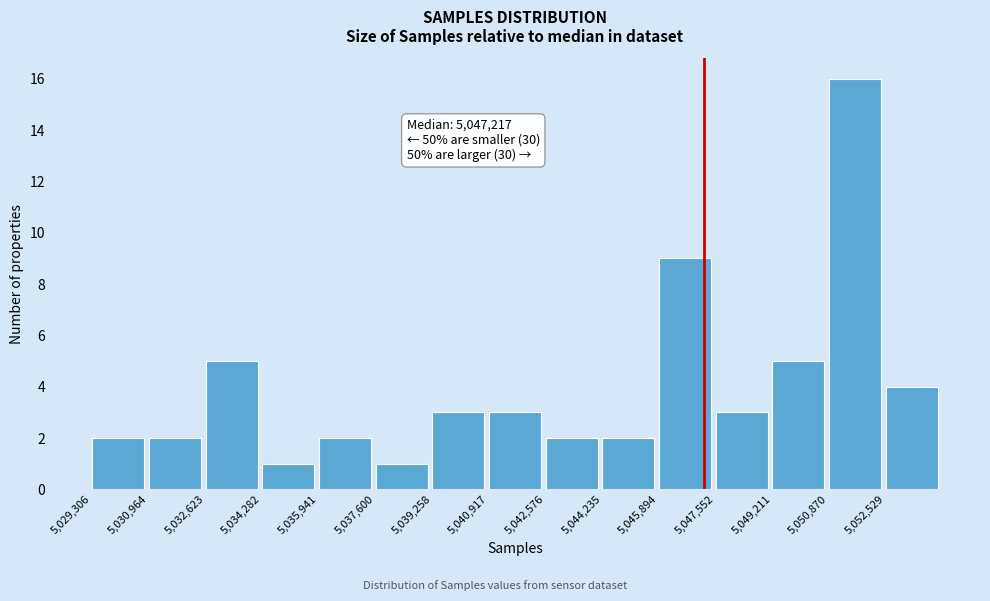

Which range on the x-axis has the tallest bar?

5050800 to 5052600